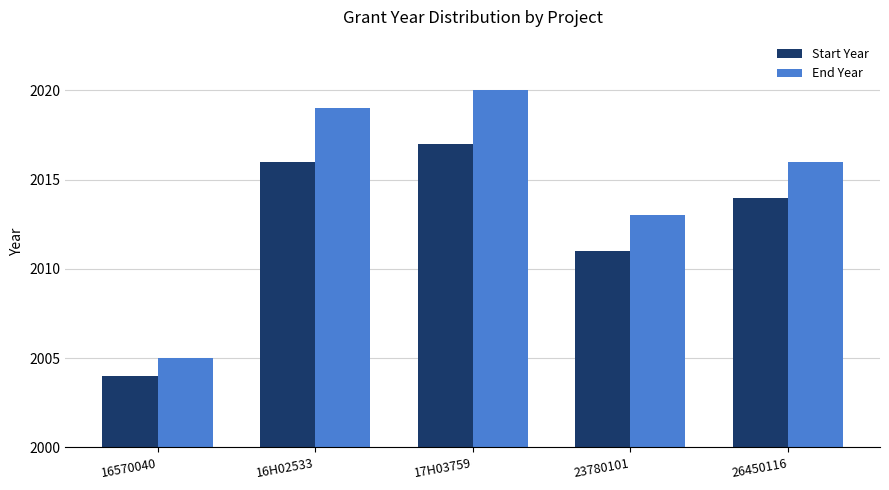

What is the maximum value shown in the chart?

2020